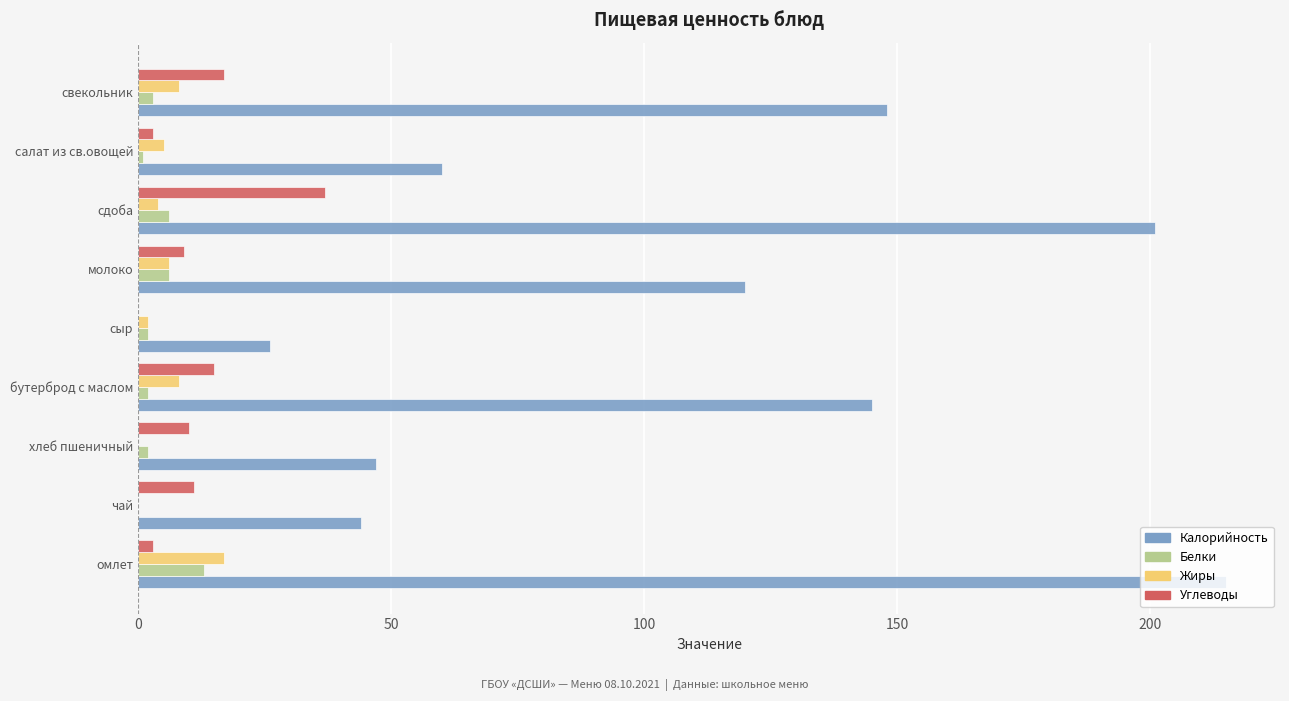

Which series changed the most between омлет and сдоба?

Углеводы